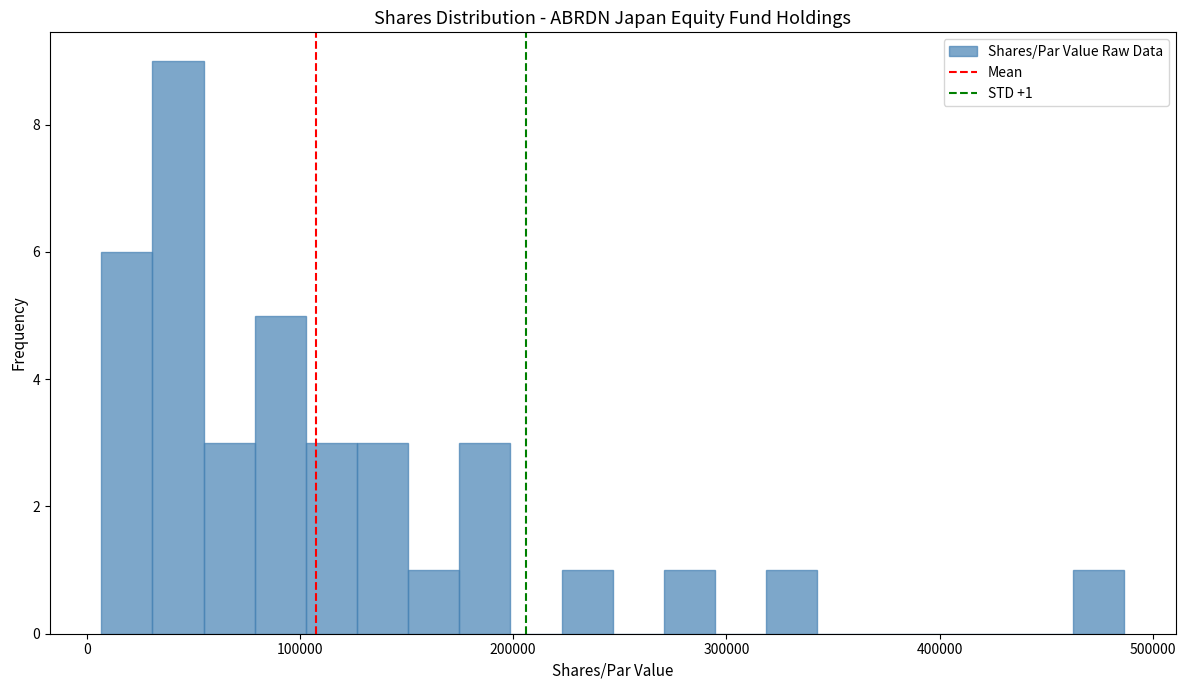

Read against the x-axis, roughly where is the centre of the tallest bar?

40000